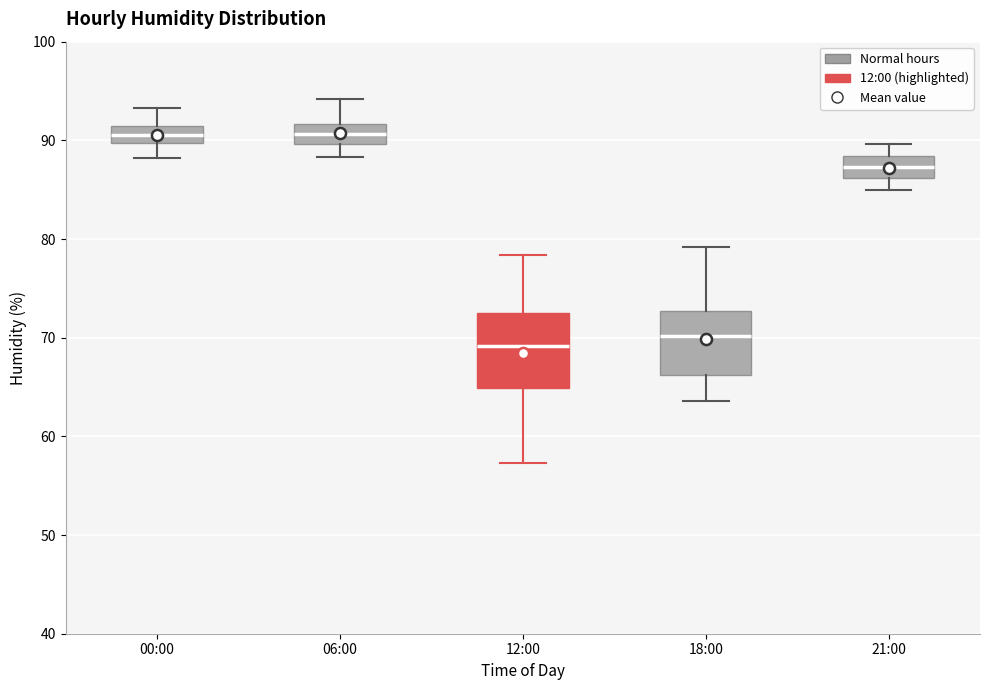

Reading left to right, transcribe this box plot: for each box, give where its median line is, the range the box spans, and where its two whiskers end, as read against the y-axis. The values are not printed on the chart, so give them approximately, as read against the axis.

00:00: median 91 (inside the box), box 90 to 91, whiskers 88 to 93
06:00: median 91, box 90 to 92, whiskers 88 to 94
12:00: median 69, box 65 to 73, whiskers 57 to 78
18:00: median 70, box 66 to 73, whiskers 64 to 79
21:00: median 87, box 86 to 88, whiskers 85 to 90